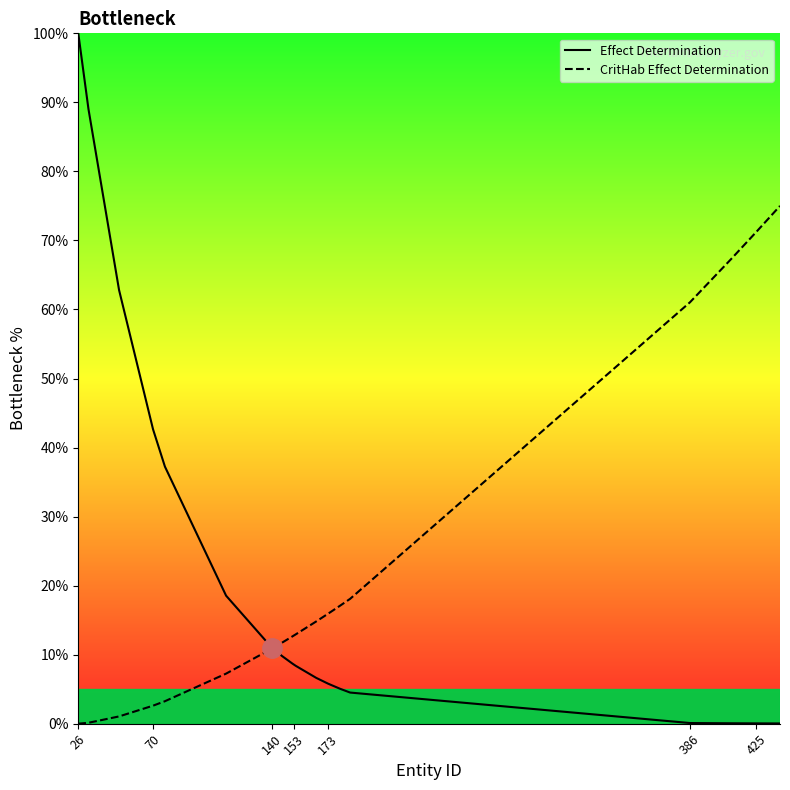

Which series has the widest spread of values?

Effect Determination